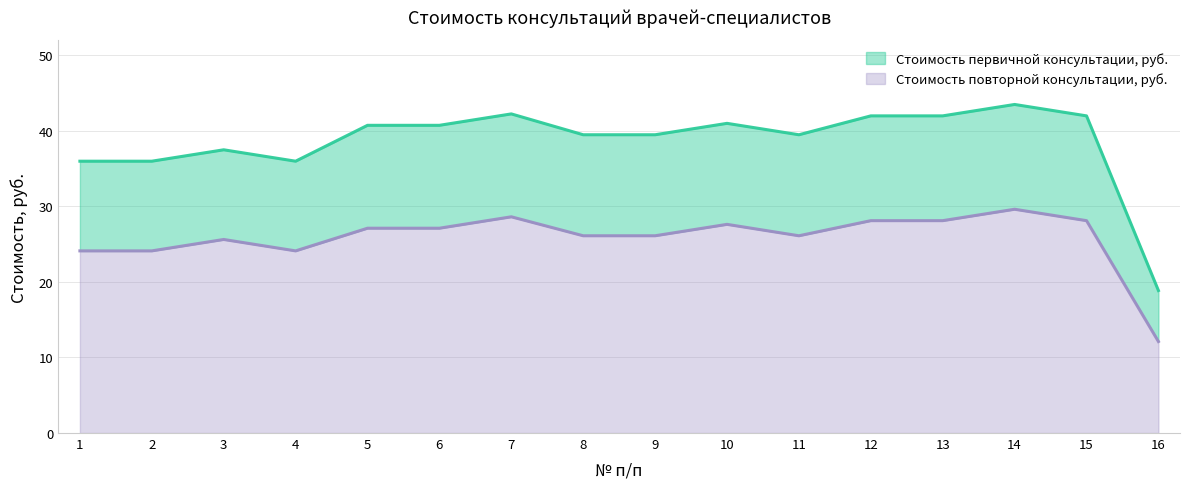

What is the difference between the Стоимость первичной консультации, руб. values at 14 and 7?

1.2